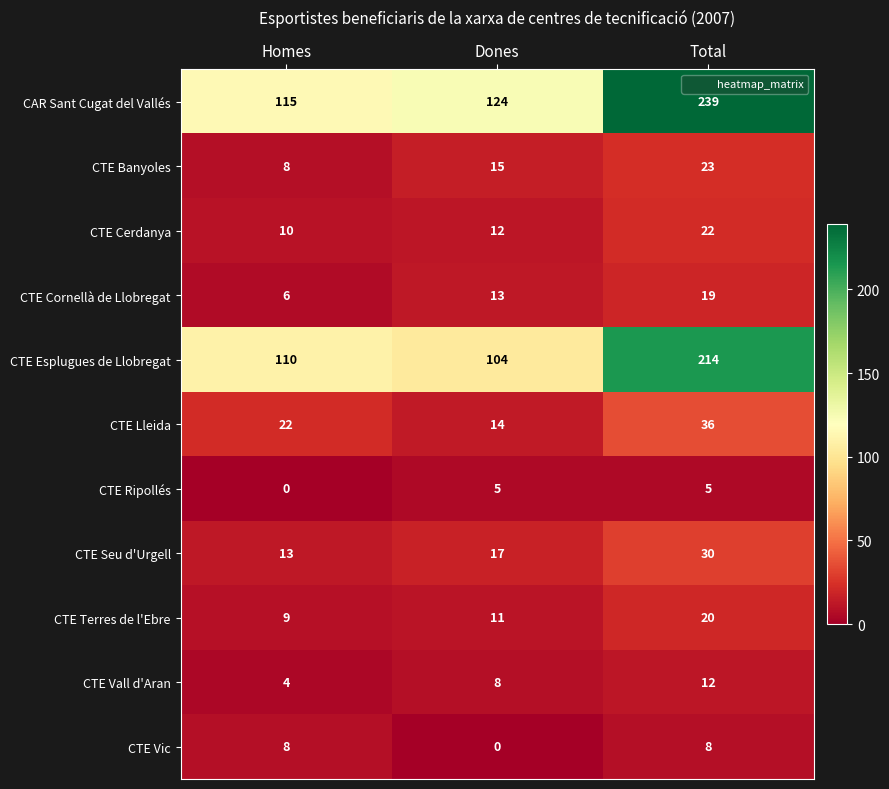

Which series has the largest range (max minus min)?

CAR Sant Cugat del Vallés